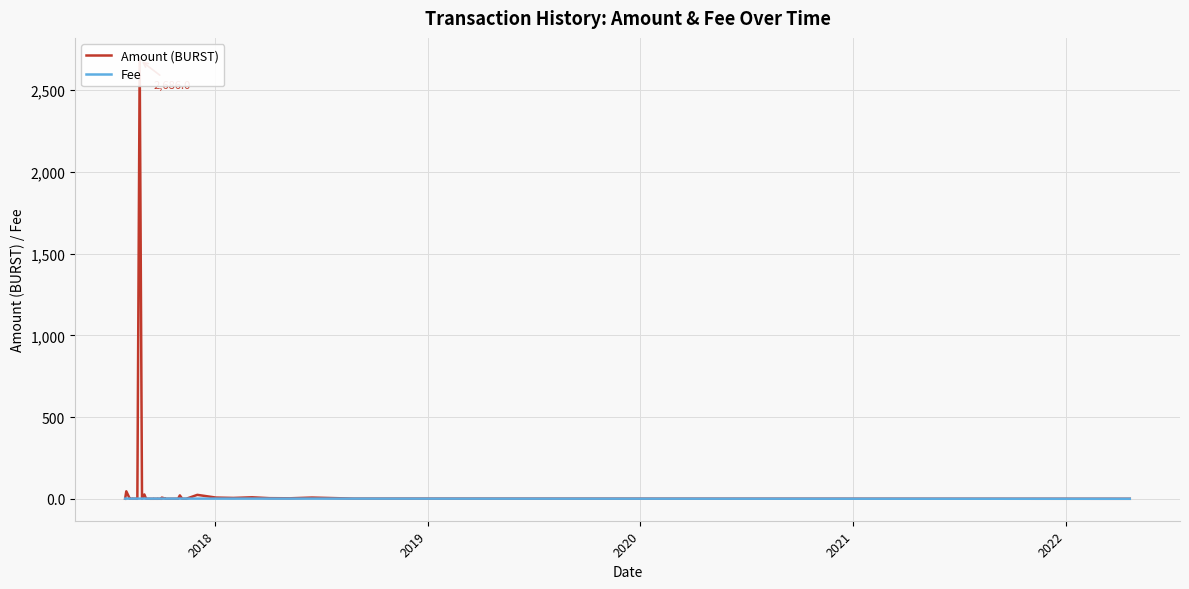

After their last crossing, which series has the higher values: Amount (BURST) or Fee?

Fee